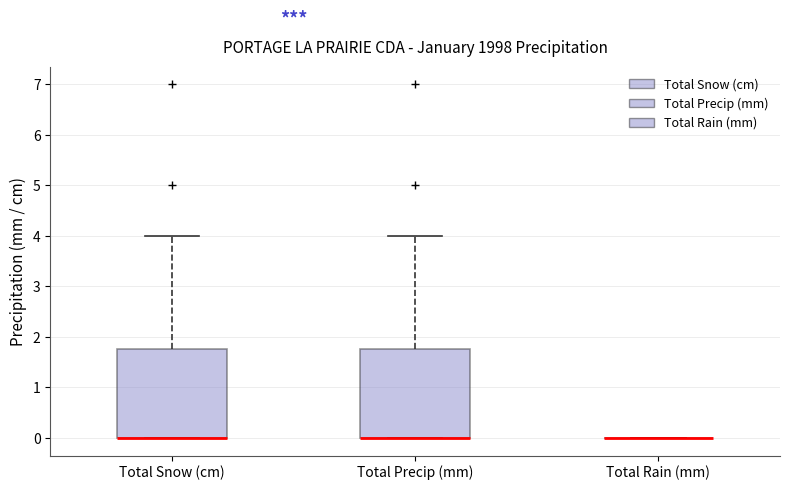

Reading left to right, transcribe this box plot: for each box, give where its median line is, the range the box spans, and where its two whiskers end, as read against the y-axis. The values are not printed on the chart, so give them approximately, as read against the axis.

Total Snow (cm): median 0.0 (drawn on the box's lower edge), box 0.0 to 1.8, whiskers 0.0 to 4.0
Total Precip (mm): median 0.0 (drawn on the box's lower edge), box 0.0 to 1.8, whiskers 0.0 to 4.0
Total Rain (mm): box collapsed to a line at 0.0, whiskers 0.0 to 0.0